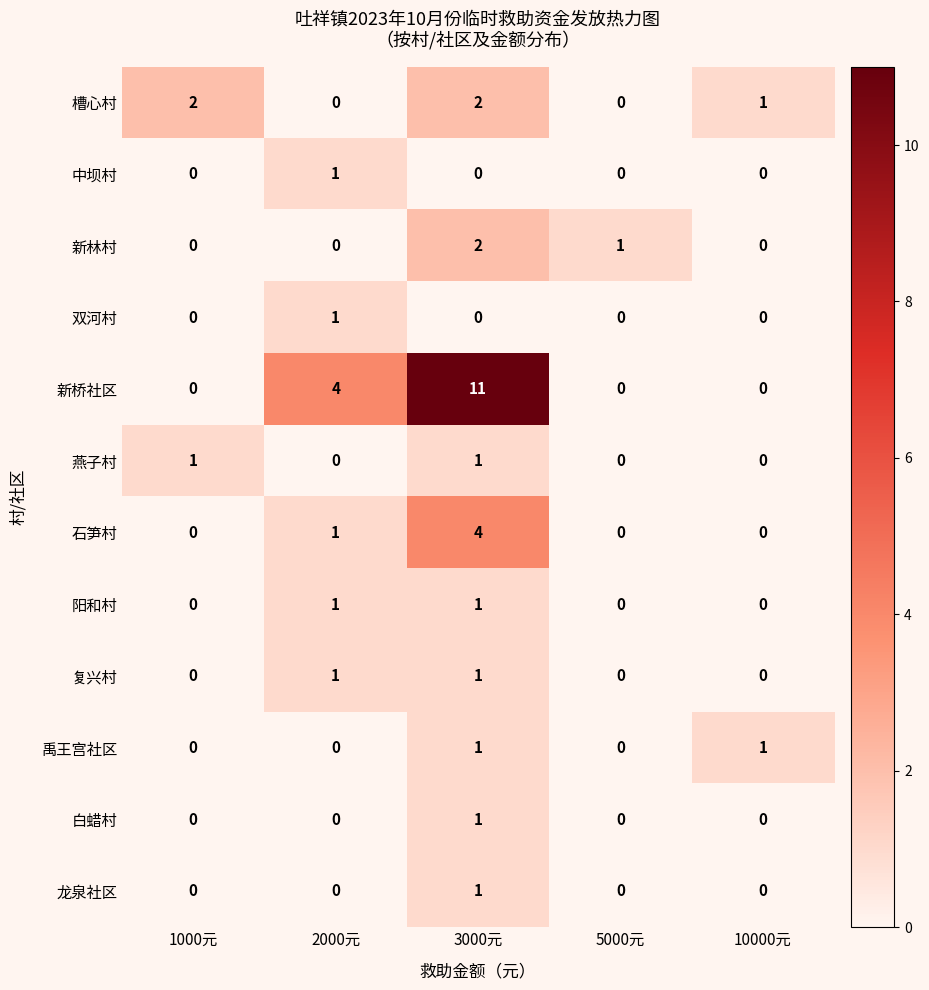

What is the sum of all 新桥社区 values?

15